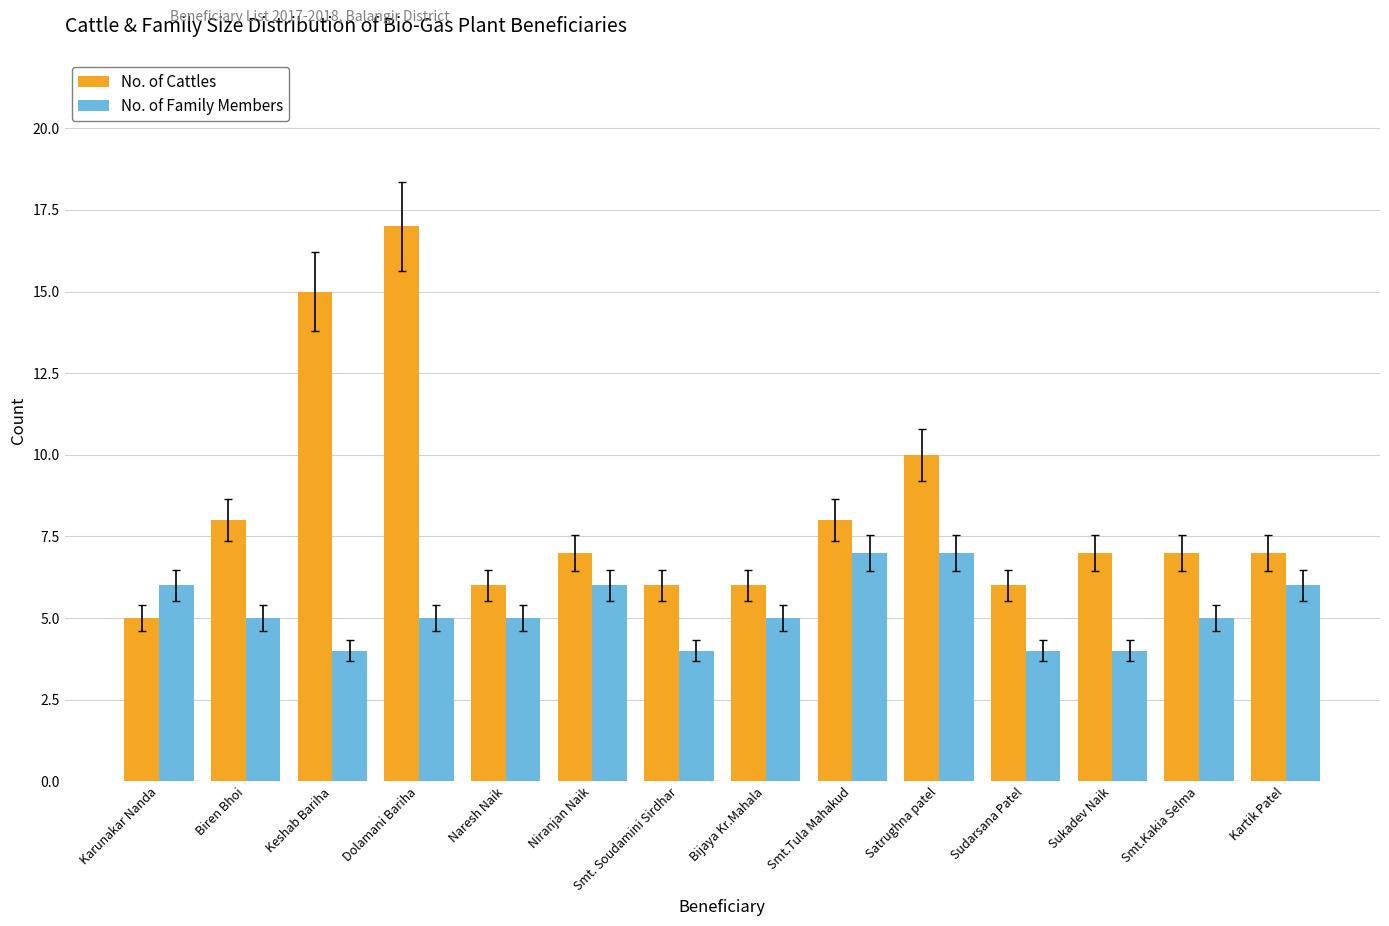

Is it true that No. of Family Members equals 4 at Sudarsana Patel?

True